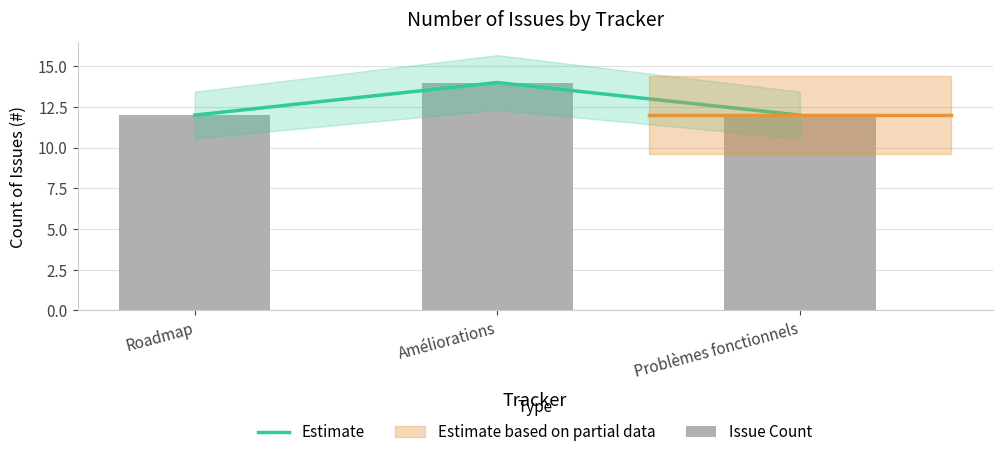

Reading left to right, transcribe all the data shown in this chart.

Estimate: Roadmap=12	Améliorations=14	Problèmes fonctionnels=12
Issue Count: Roadmap=12	Améliorations=14	Problèmes fonctionnels=12